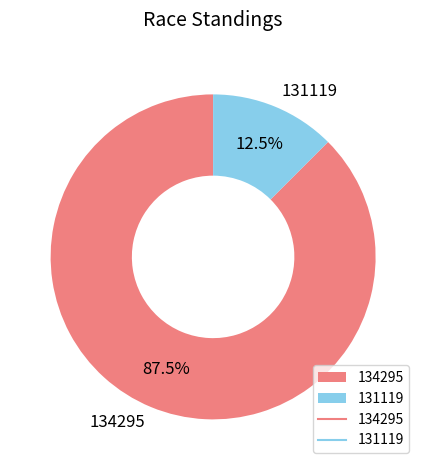

Rank the categories by value from lowest to highest.

131119, 134295